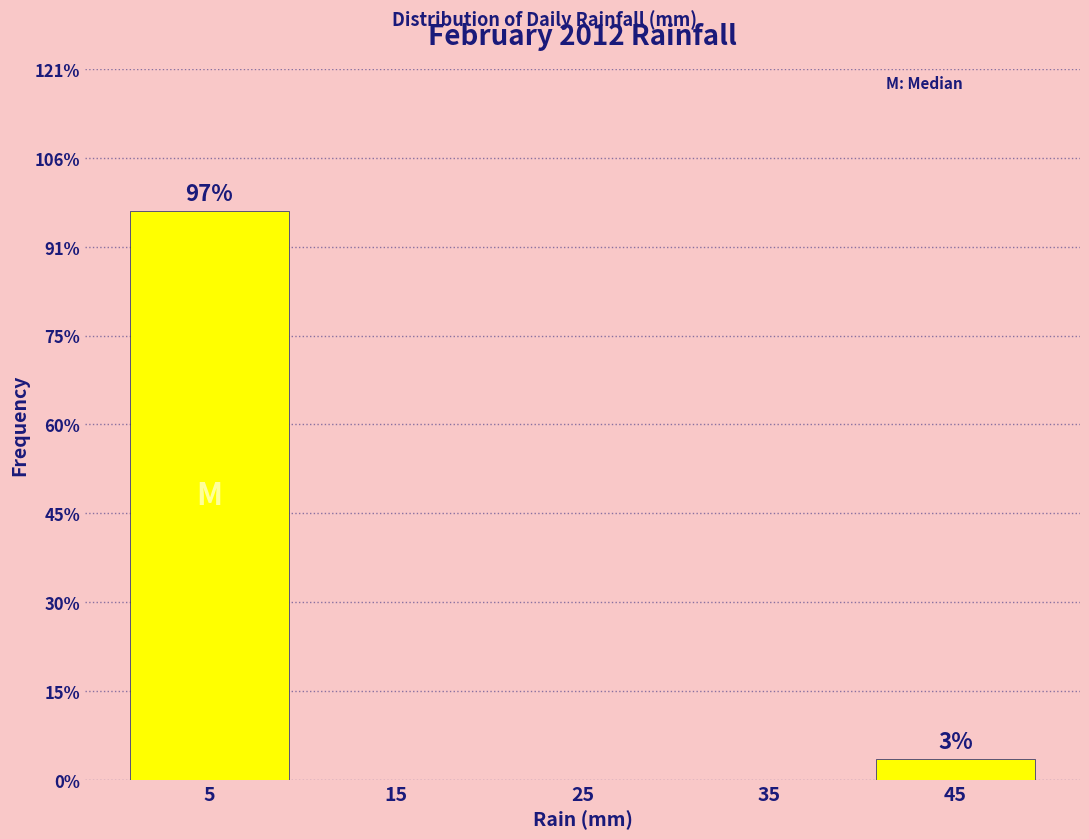

Over which range of the x-axis is the bar tallest?

0 to 10